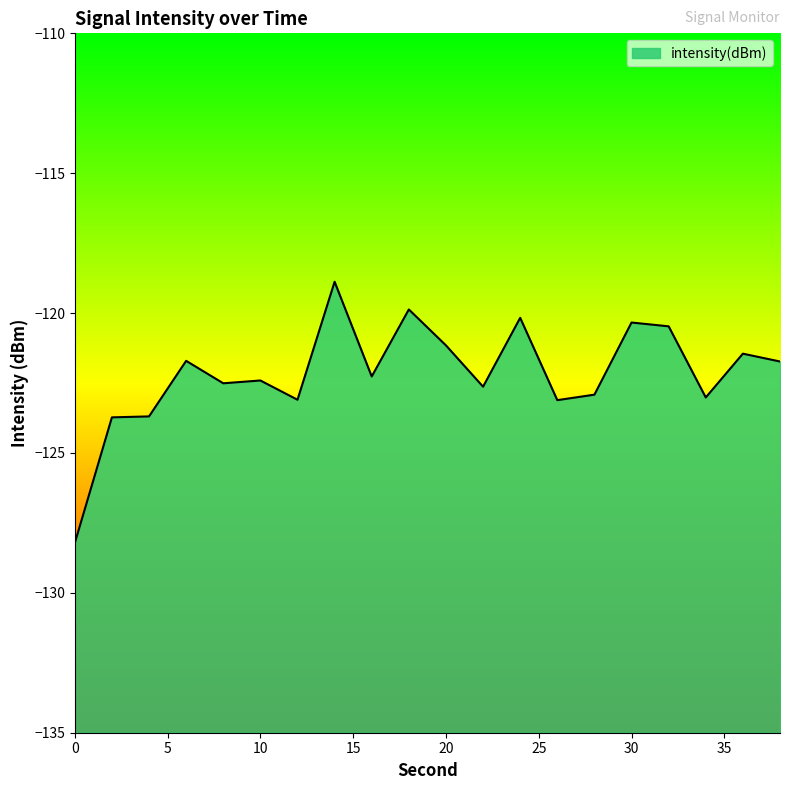

List the labels in order of value, smallest first.

0, 2, 4, 26, 12, 34, 28, 22, 8, 10, 16, 38, 6, 36, 20, 32, 30, 24, 18, 14